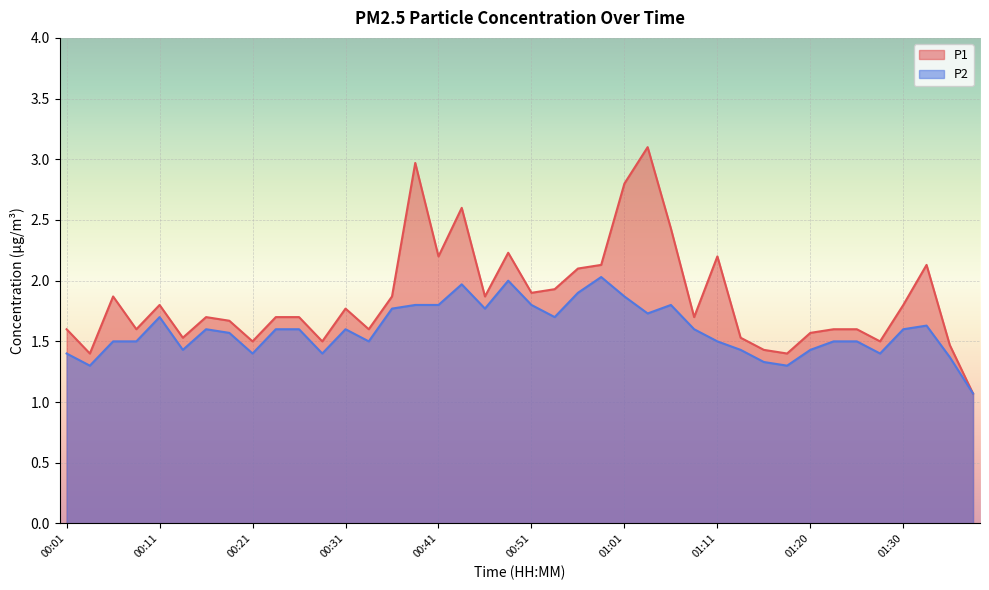

Reading right to left, list all the values displayed in this chart.

P1: 1.1	1.5	2.1	1.8	1.5	1.6	1.6	1.6	1.4	1.4	1.5	2.2	1.7	2.4	3.1	2.8	2.1	2.1	1.9	1.9	2.2	1.9	2.6	2.2	3.0	1.9	1.6	1.8	1.5	1.7	1.7	1.5	1.7	1.7	1.5	1.8	1.6	1.9	1.4	1.6
P2: 1.1	1.4	1.6	1.6	1.4	1.5	1.5	1.4	1.3	1.3	1.4	1.5	1.6	1.8	1.7	1.9	2.0	1.9	1.7	1.8	2.0	1.8	2.0	1.8	1.8	1.8	1.5	1.6	1.4	1.6	1.6	1.4	1.6	1.6	1.4	1.7	1.5	1.5	1.3	1.4